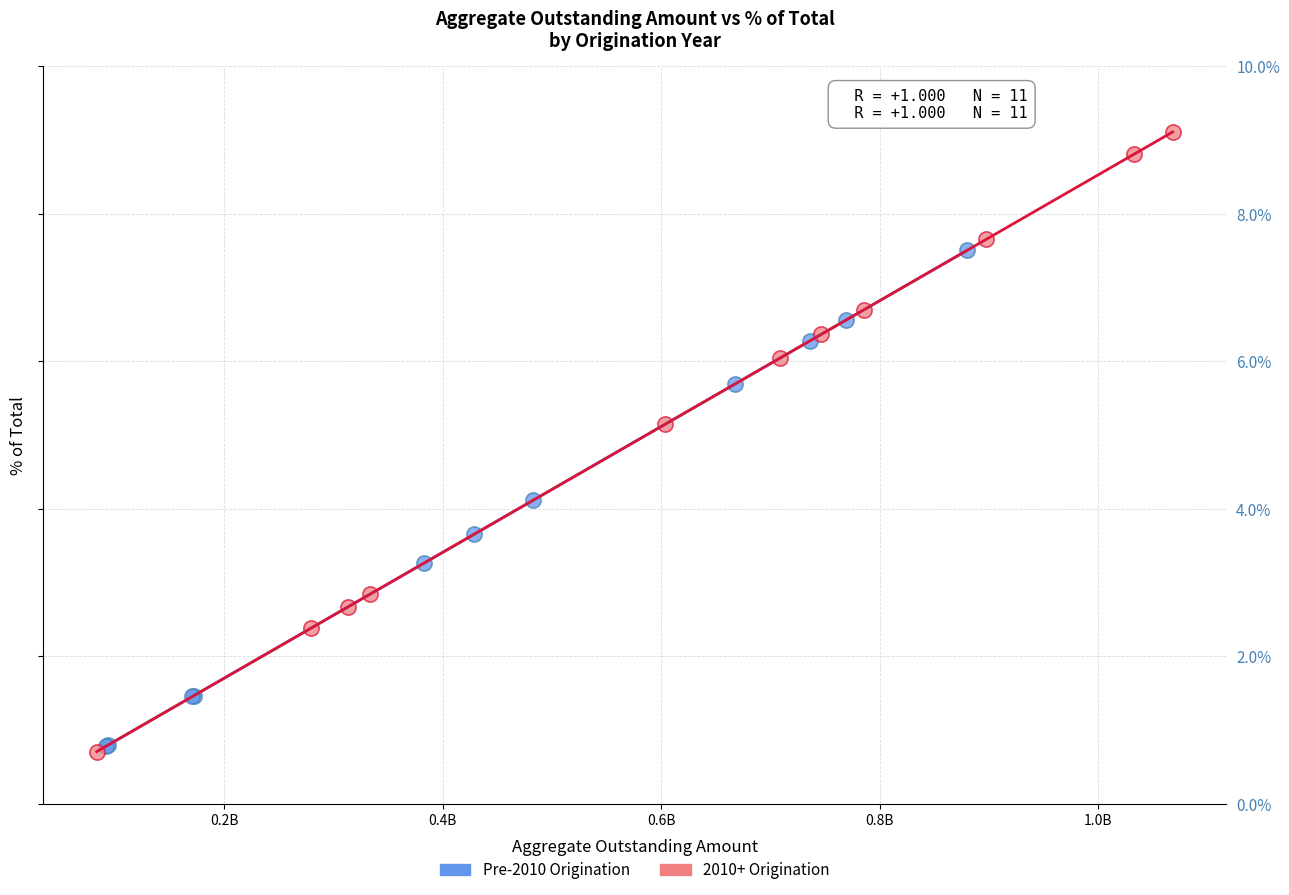

Which series has the largest Y range (max minus min)?

2010+ Origination